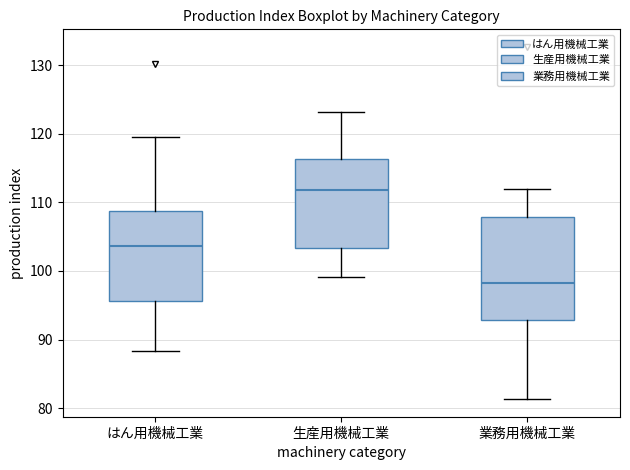

Where is the upper edge of the box for はん用機械工業 on the y-axis? The values are not printed on the chart, so give them approximately, as read against the axis.

109